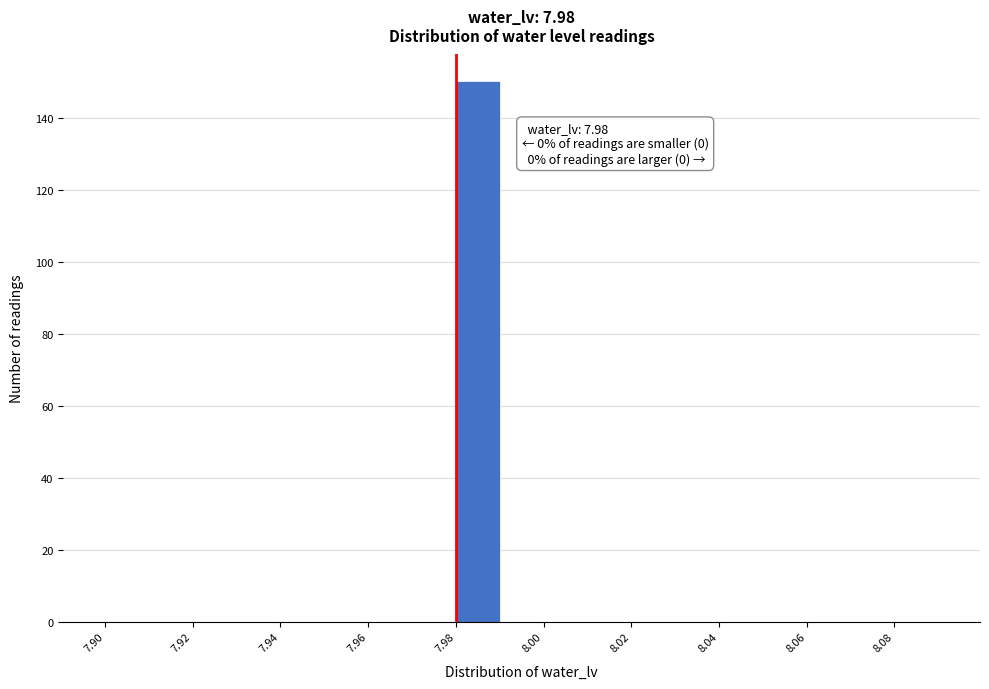

Over which range of the x-axis is the bar tallest?

7.98 to 7.99